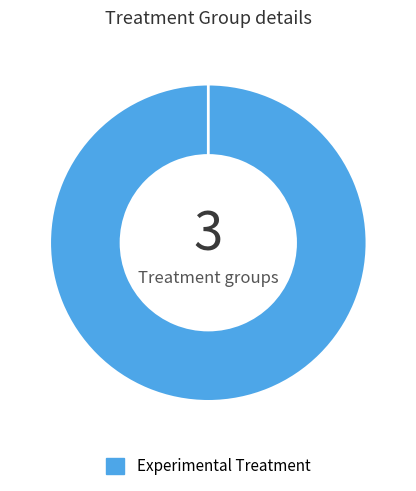

Count the number of slices in the pie.

2